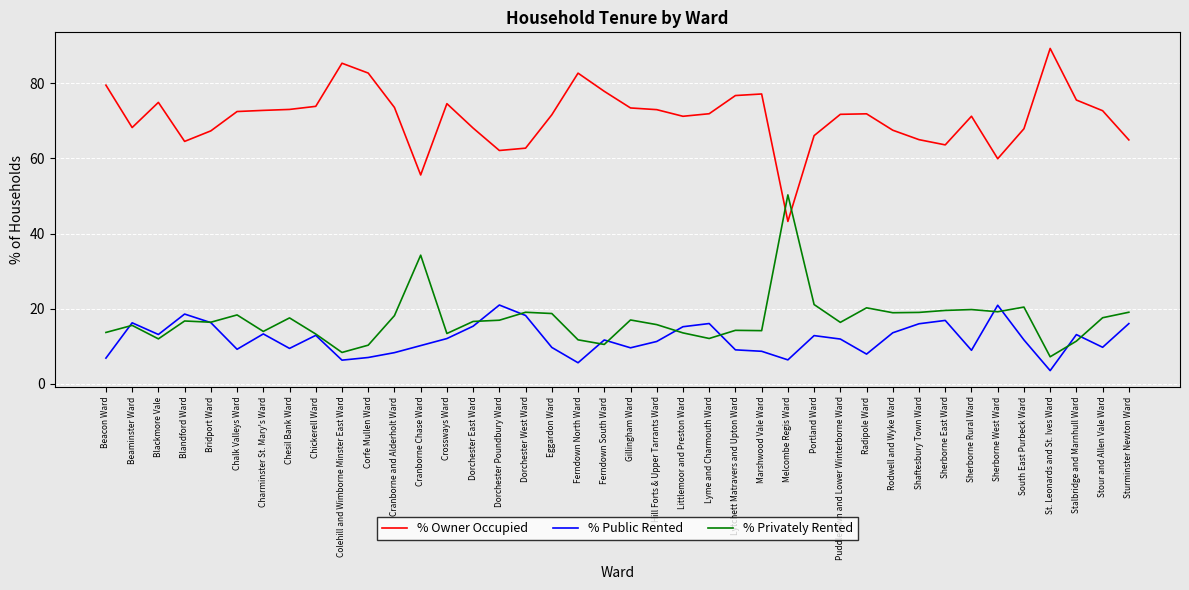

At which label does % Owner Occupied reach its minimum?

Melcombe Regis Ward